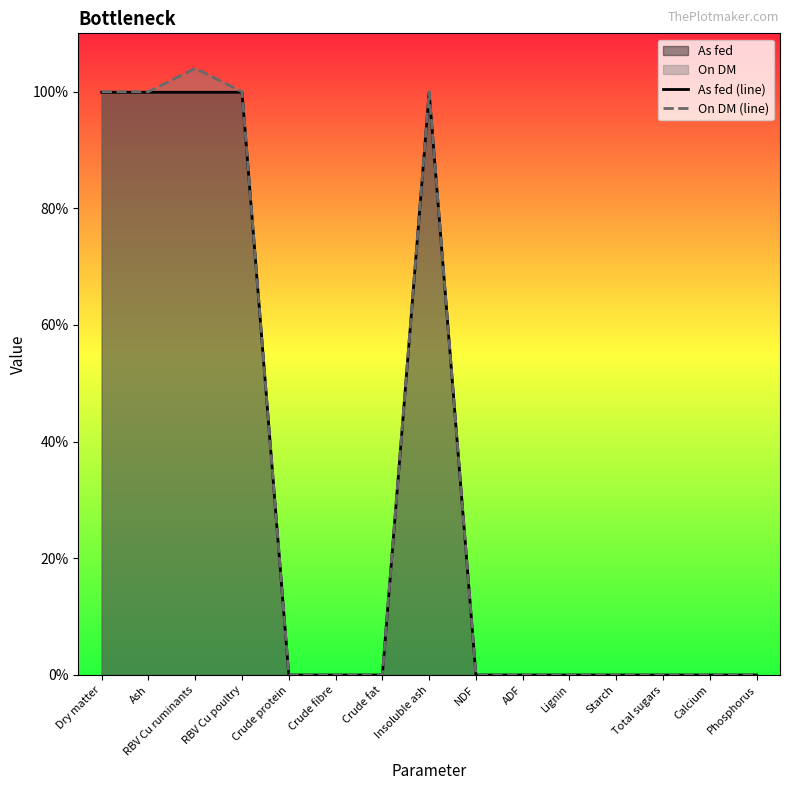

How many positive values does the As fed (line) series have?

5